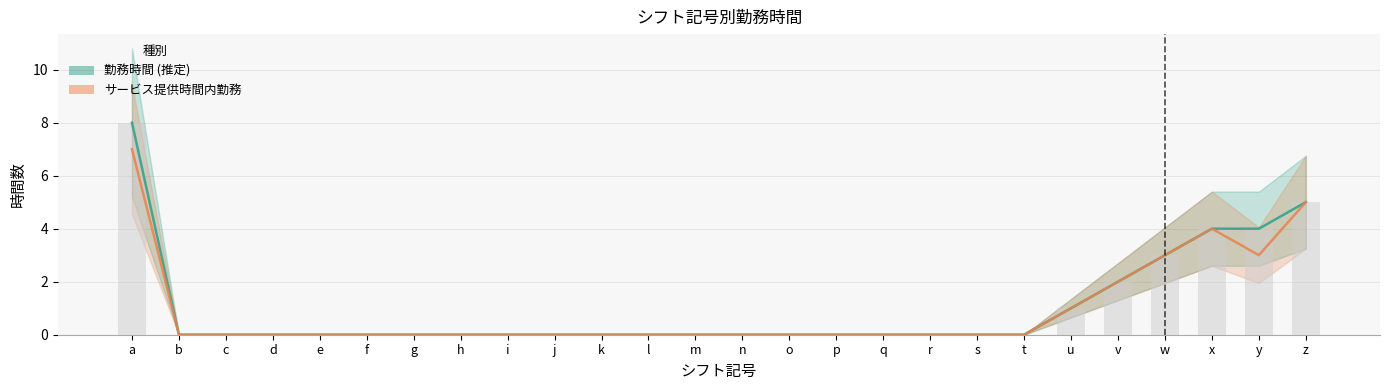

At j, list the series in order from largest to smallest.

勤務時間, サービス提供時間内勤務